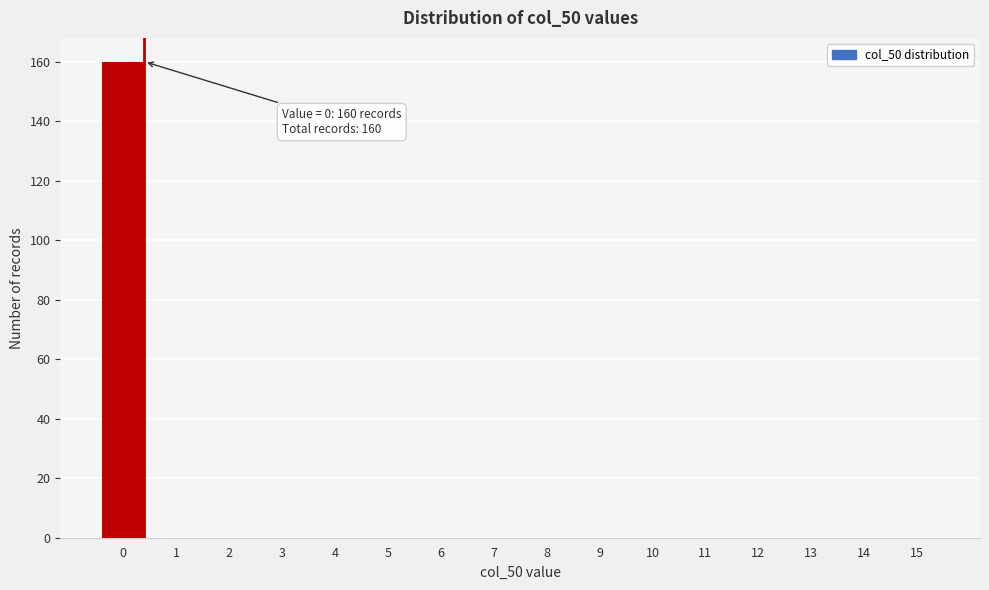

Reading left to right, what are all the values shown in this chart?

0=160	1=0	2=0	3=0	4=0	5=0	6=0	7=0	8=0	9=0	10=0	11=0	12=0	13=0	14=0	15=0